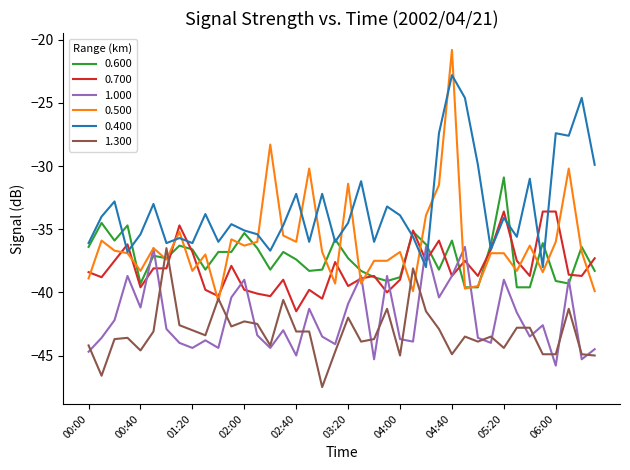

True or false: 0.400 and 1.000 cross at least once.

True